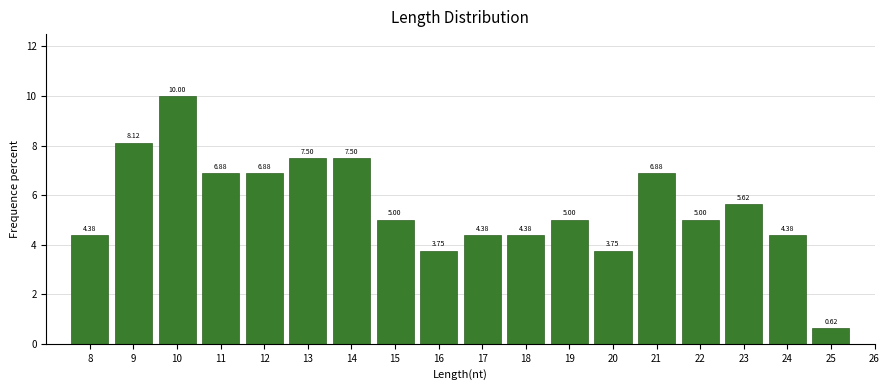

What is the sum of all values?

100.0